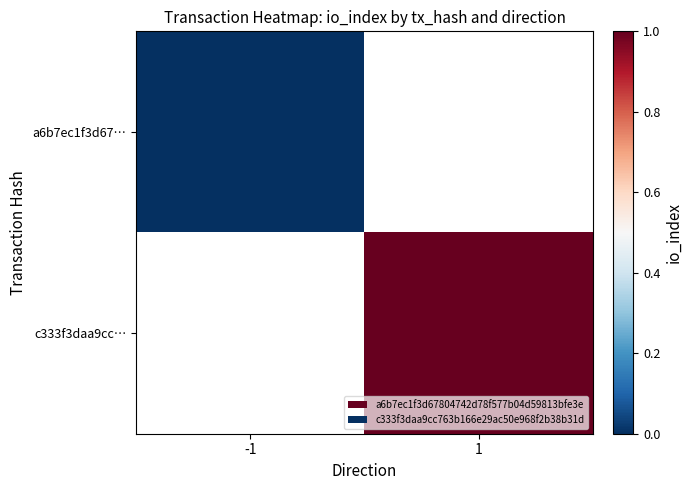

Which series has the largest range (max minus min)?

a6b7ec1f3d67…